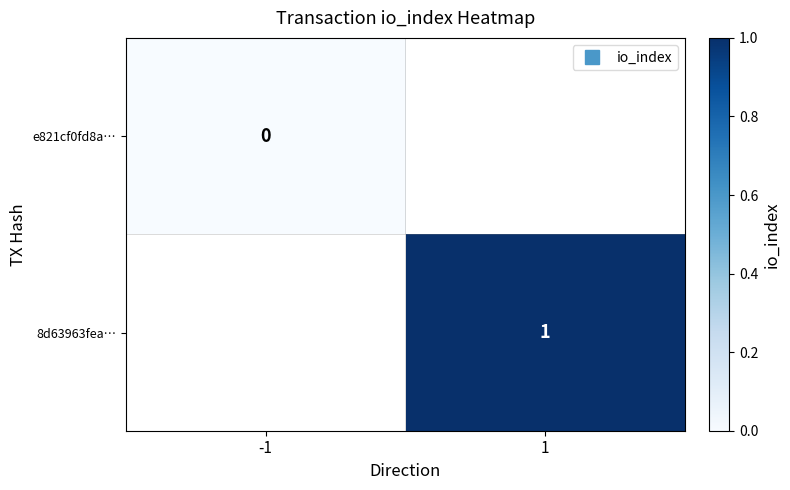

Is the value of 8d63963fea… at -1 greater than the value of e821cf0fd8a… at -1?

No